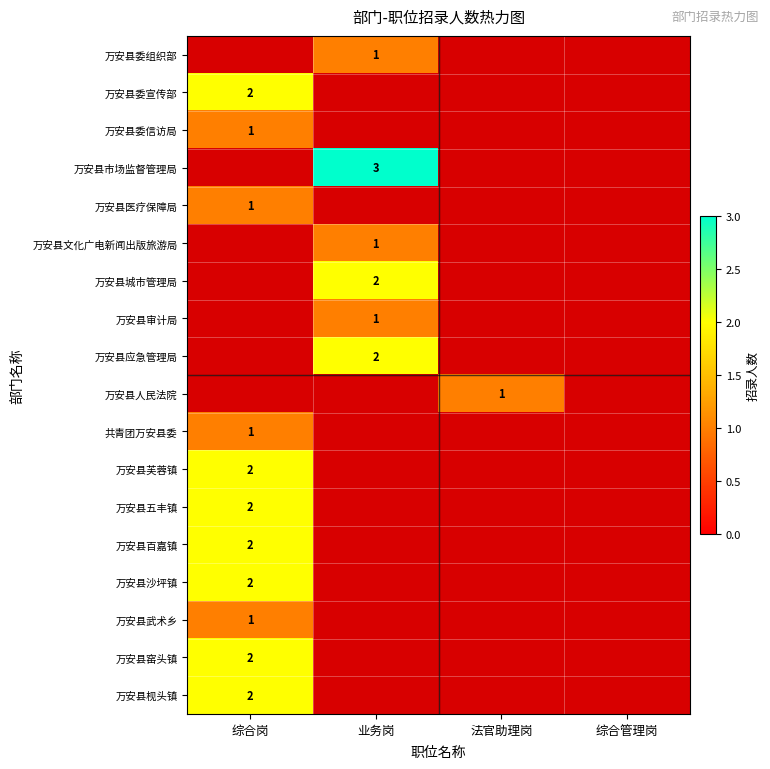

The 万安县人民法院 series shows 0 at 法官助理岗. True or false?

False